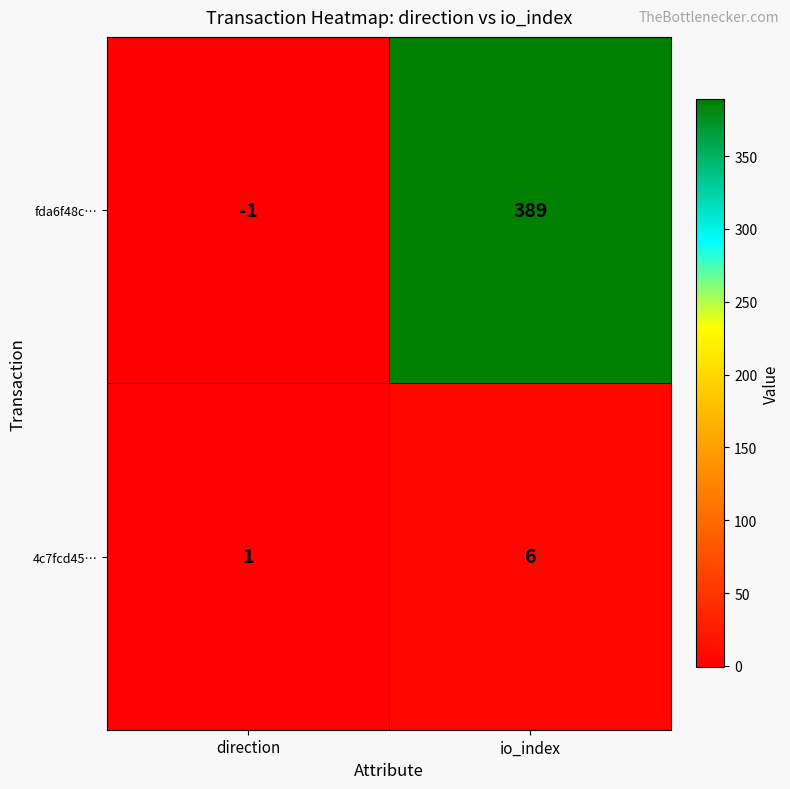

Reading left to right, what are all the values shown in this chart?

fda6f48c…: -1	389
4c7fcd45…: 1	6